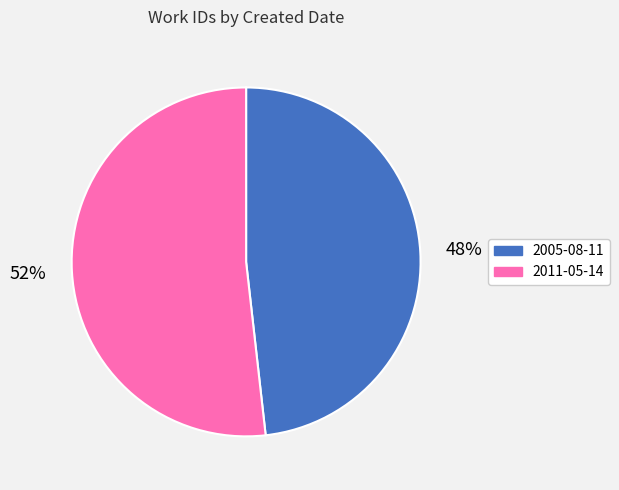

To the nearest percent, what percentage of the pie is 2005-08-11?

48%